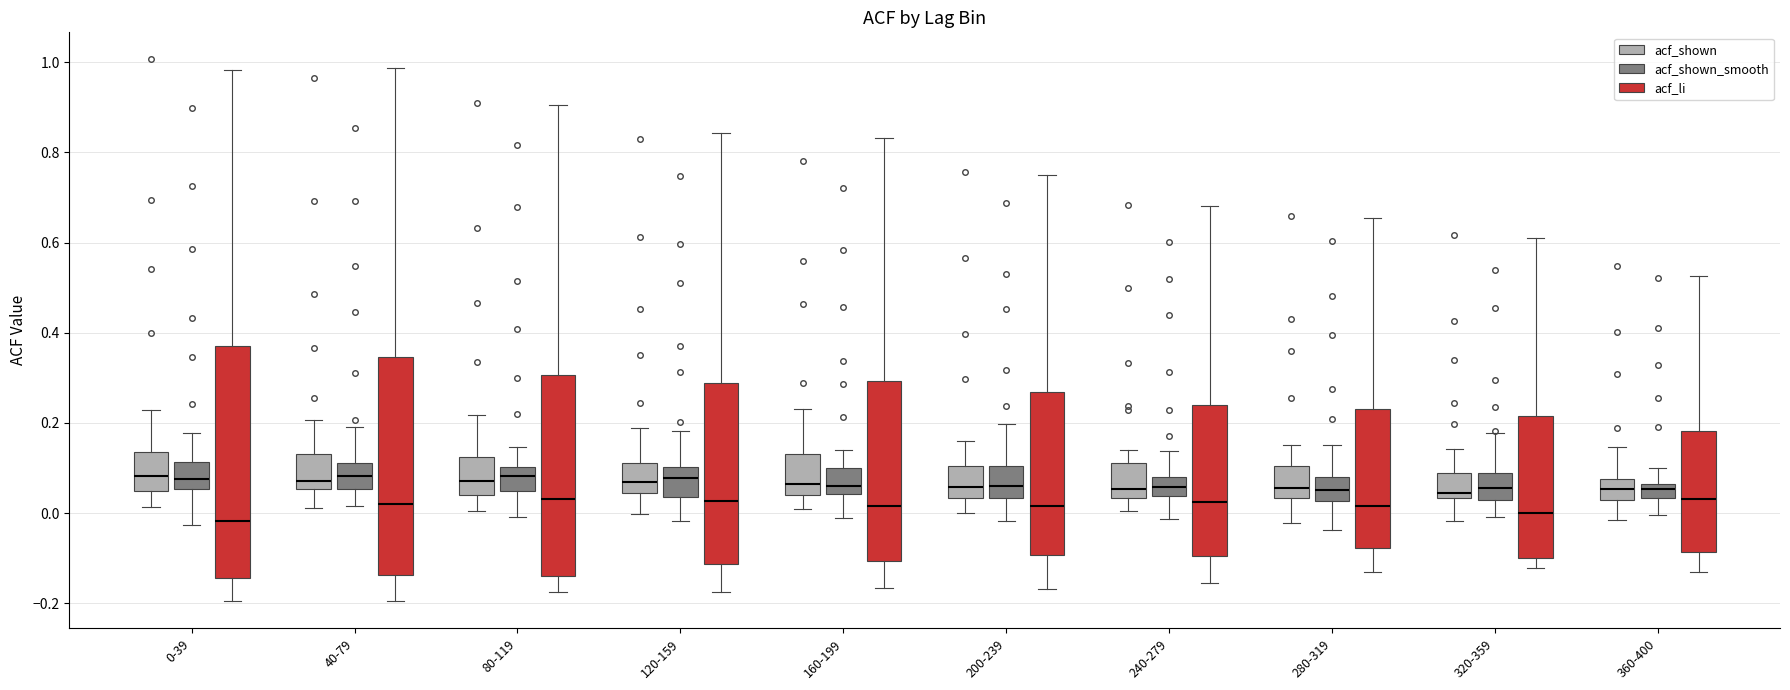

Which box is the tallest, from its lower edge to its upper edge?

0-39 (acf_li)